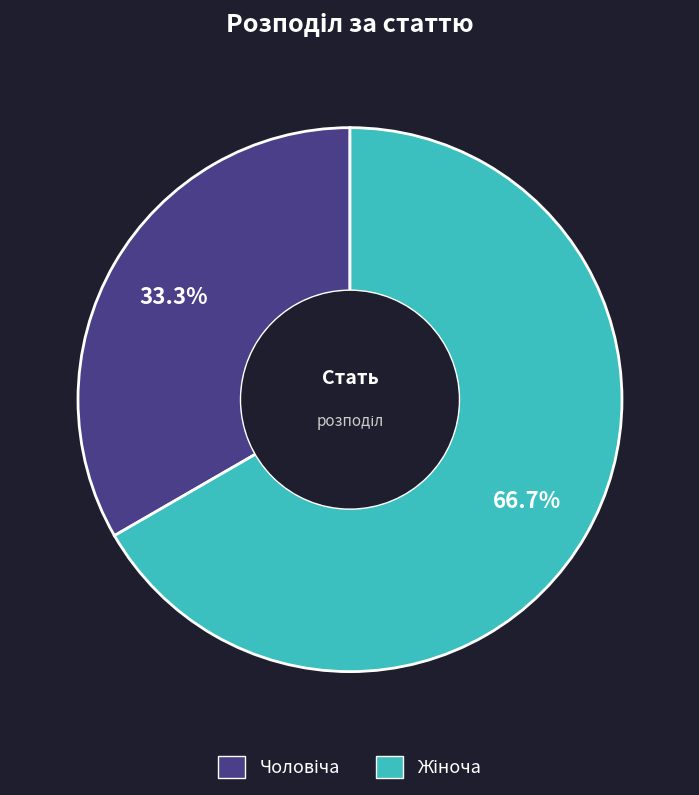

Is there a majority slice in this chart?

Yes